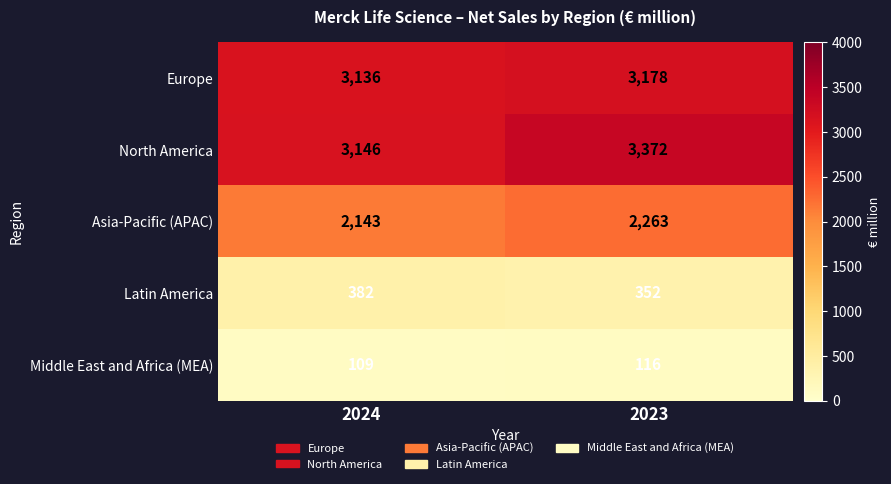

What is the greatest value displayed?

3372